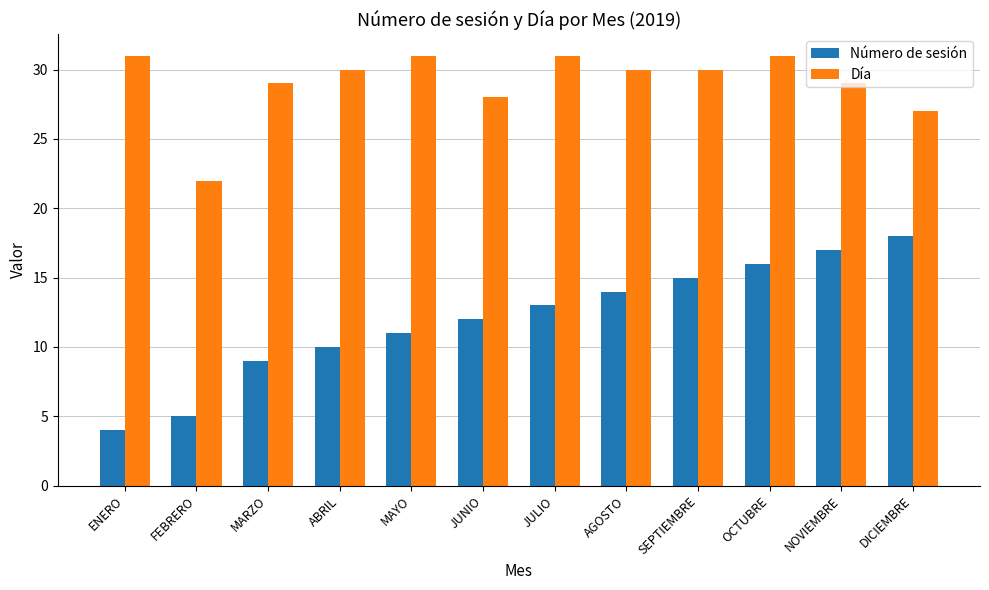

Is the value of Día at OCTUBRE greater than the value of Número de sesión at OCTUBRE?

Yes